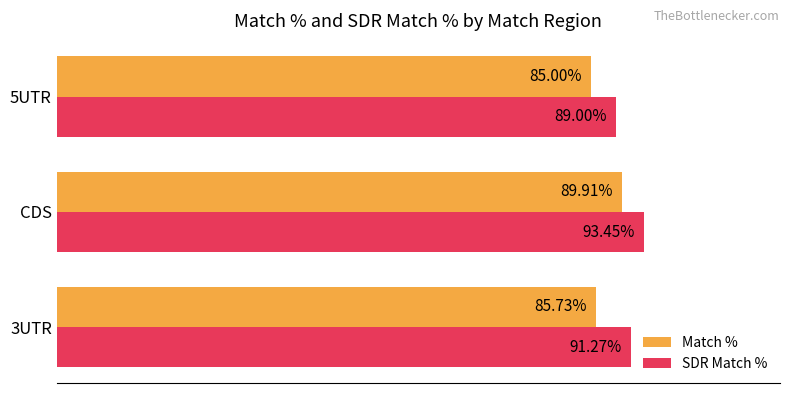

Which label corresponds to the largest value in the chart?

CDS